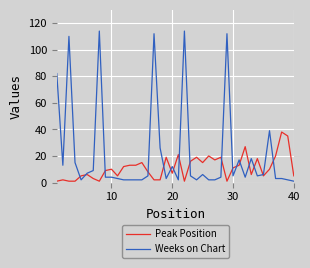

Reading left to right, what are all the values shown in this chart?

Peak Position: 1	2	1	1	5	6	3	1	9	10	5	12	13	13	15	8	2	2	19	7	21	1	16	19	15	20	17	19	1	11	13	27	6	18	5	10	20	38	35	5
Weeks on Chart: 82	13	110	15	2	7	9	114	4	4	3	2	2	2	2	5	112	26	3	12	2	114	5	2	6	2	2	4	112	5	17	4	18	5	6	39	3	3	2	1